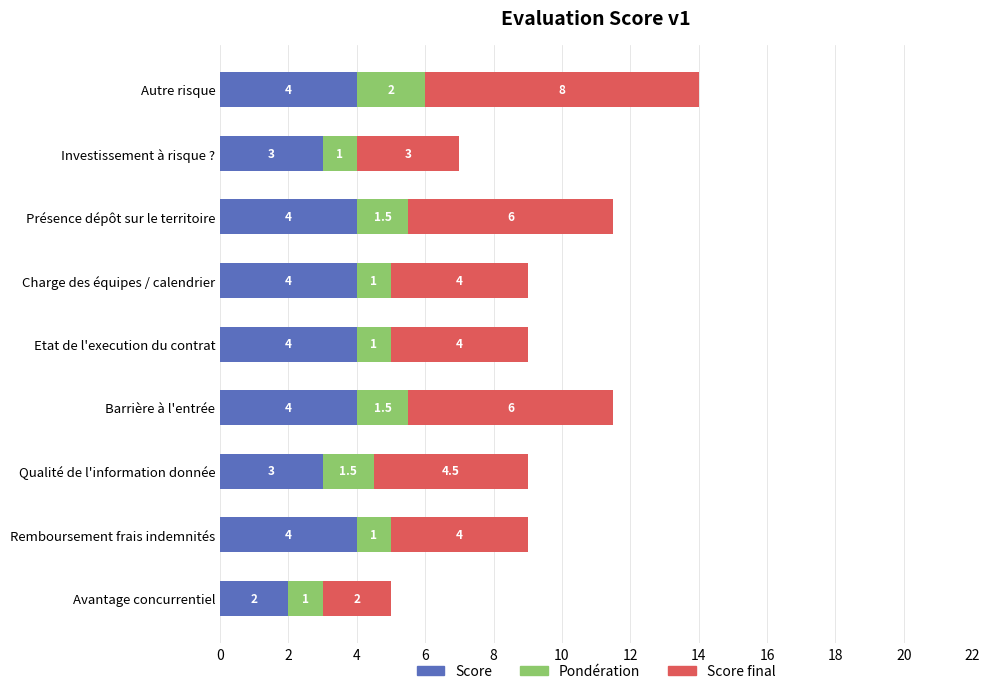

What is the minimum value for Score?

2.0